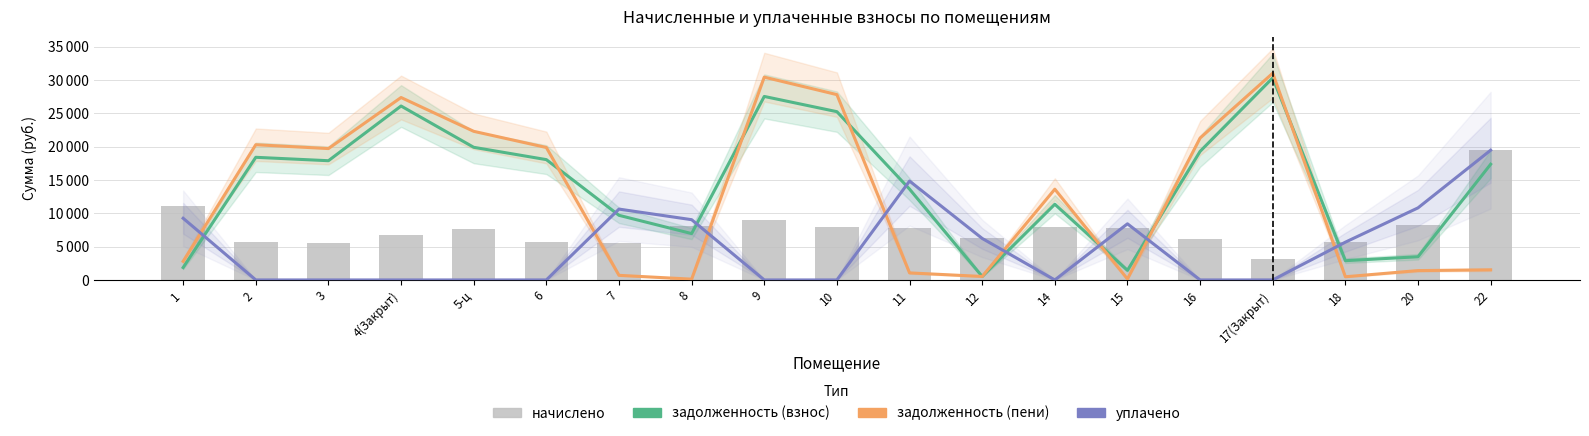

The задолженность (пени) series shows 1058.8 at 11. True or false?

True